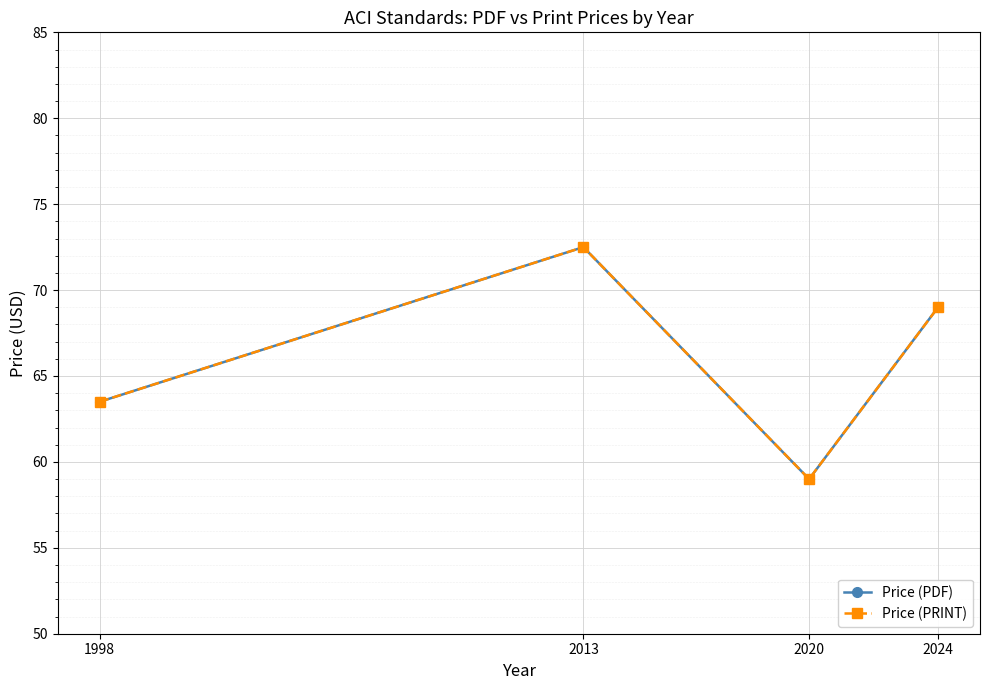

What is the total value across all series at 2013?

145.0